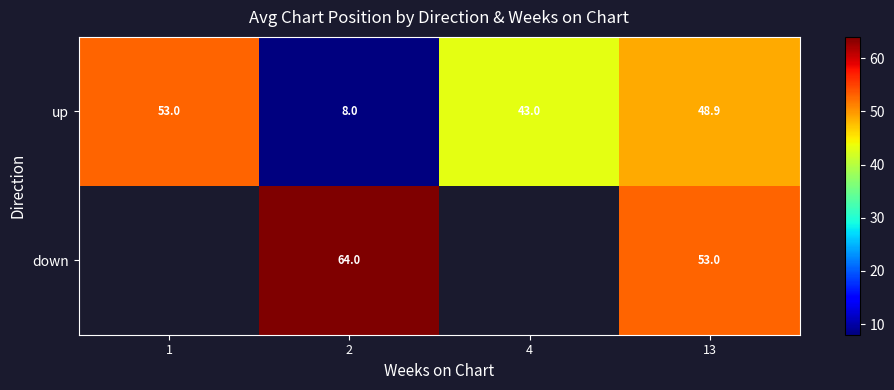

Is it true that down equals 64.0 at 2?

True